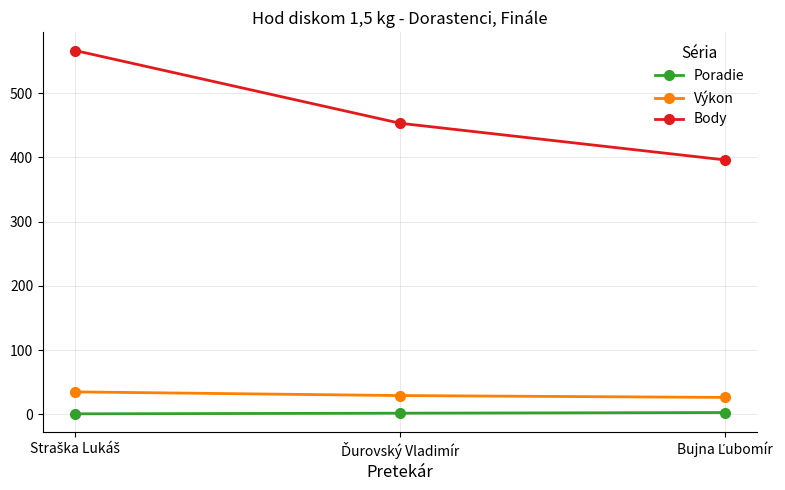

How many lines are shown in the chart?

3